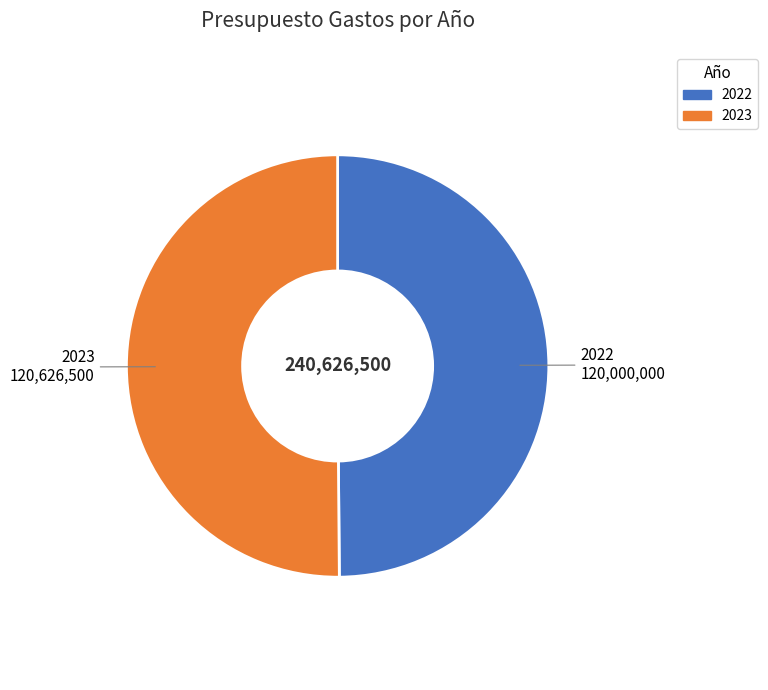

What is the ratio of the value at 2022 to the value at 2023?

1.0